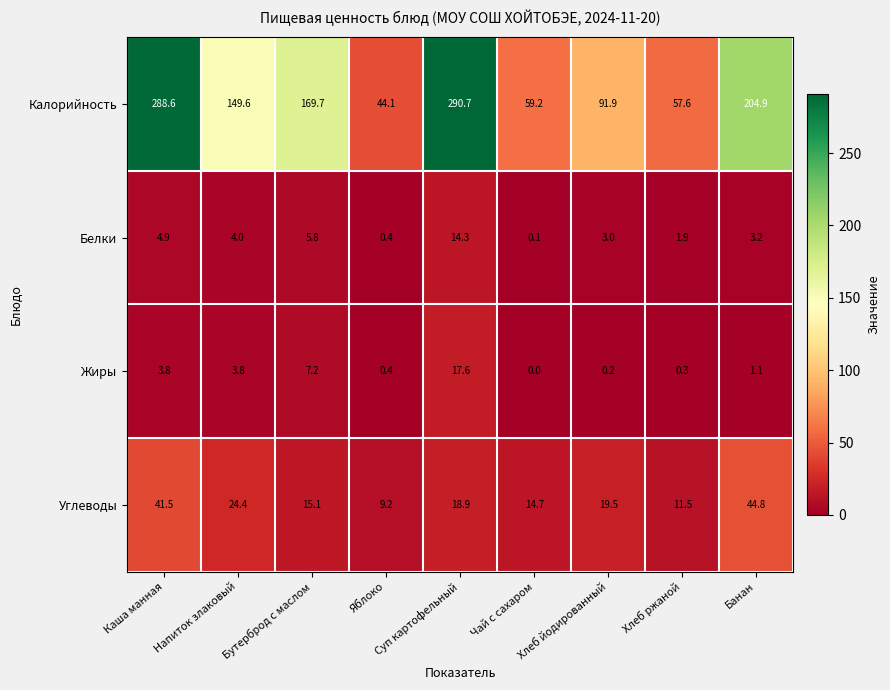

What is the average value of the Калорийность series?

150.7